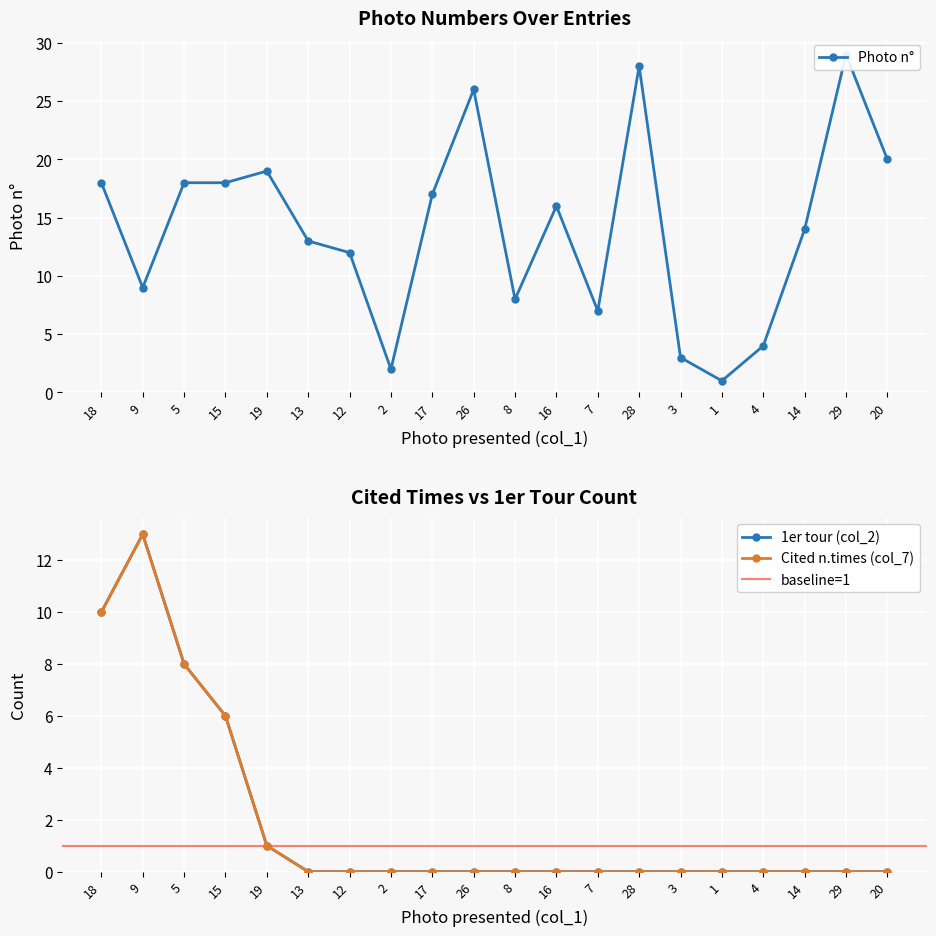

At which category does the chart reach its peak across all series?

29